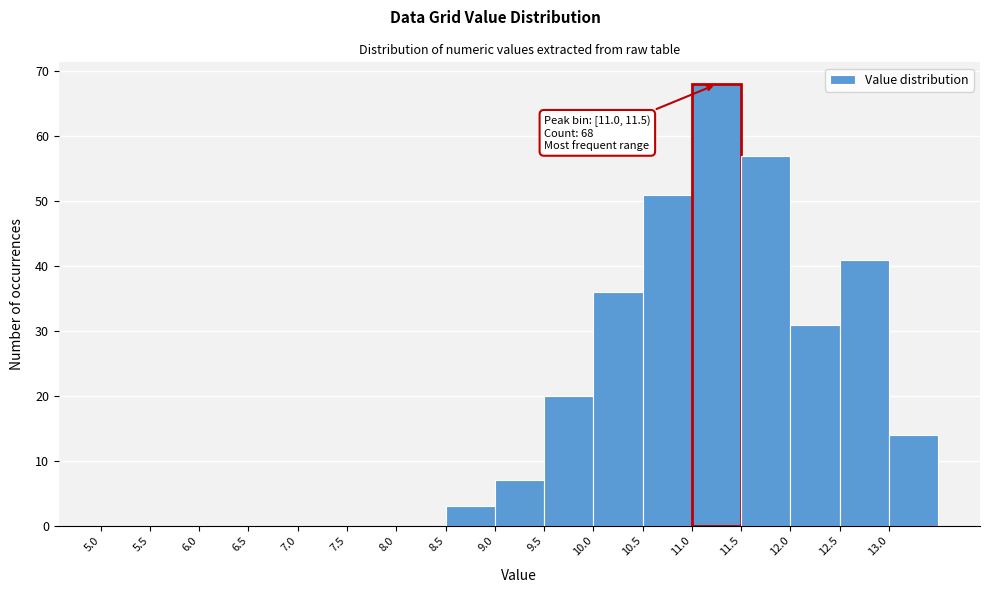

Which range on the x-axis has the tallest bar?

11.0 to 11.5